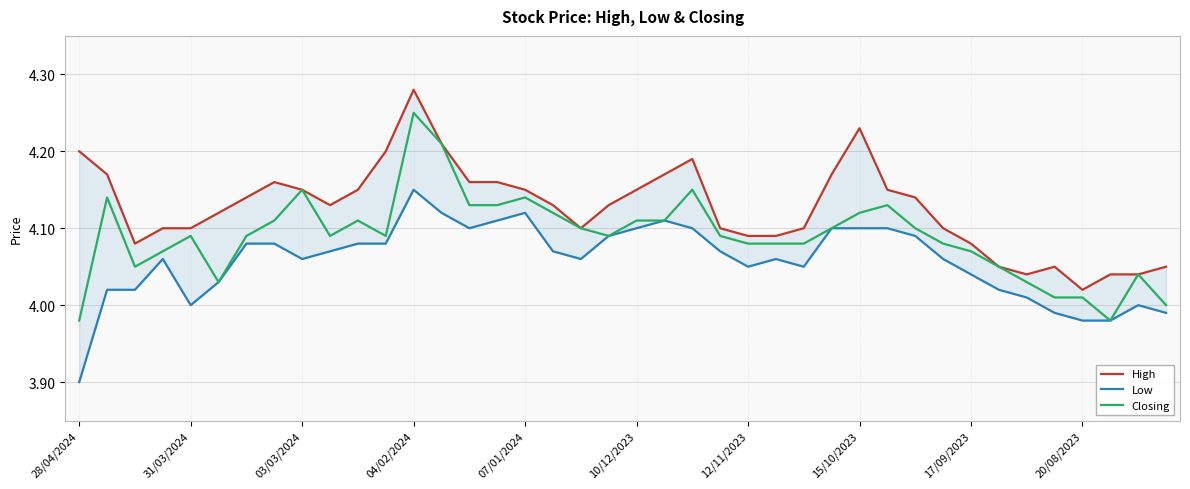

True or false: High and Low cross at least once.

False